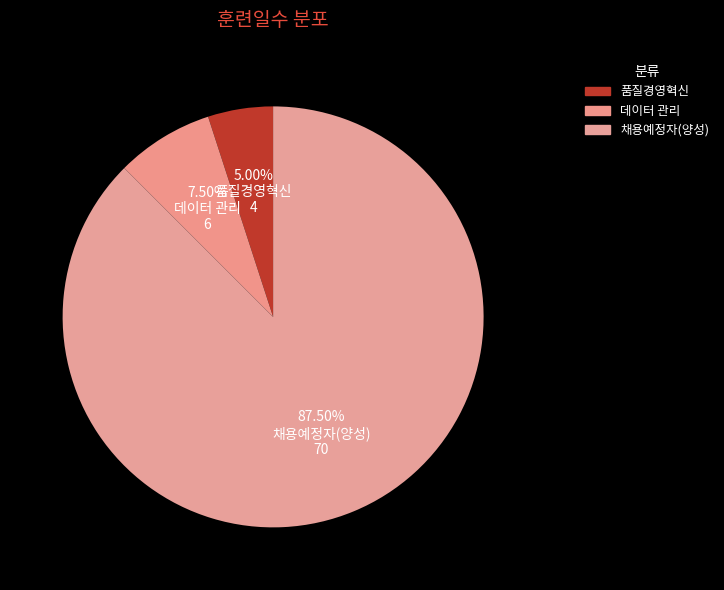

Count the number of slices in the pie.

3